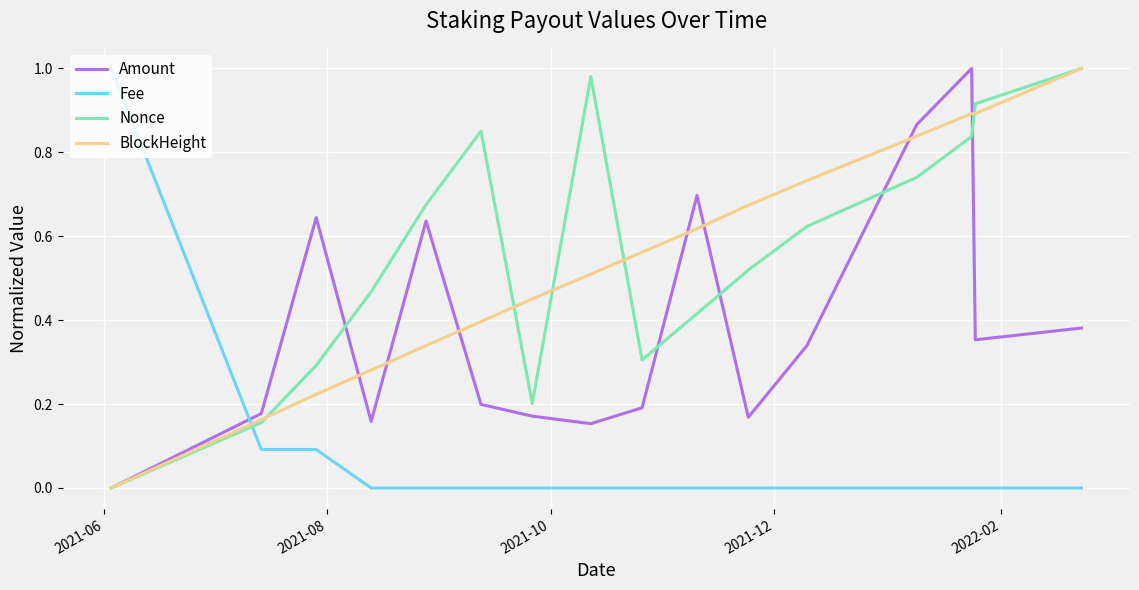

After their last crossing, which series has the higher values: Fee or Amount?

Amount